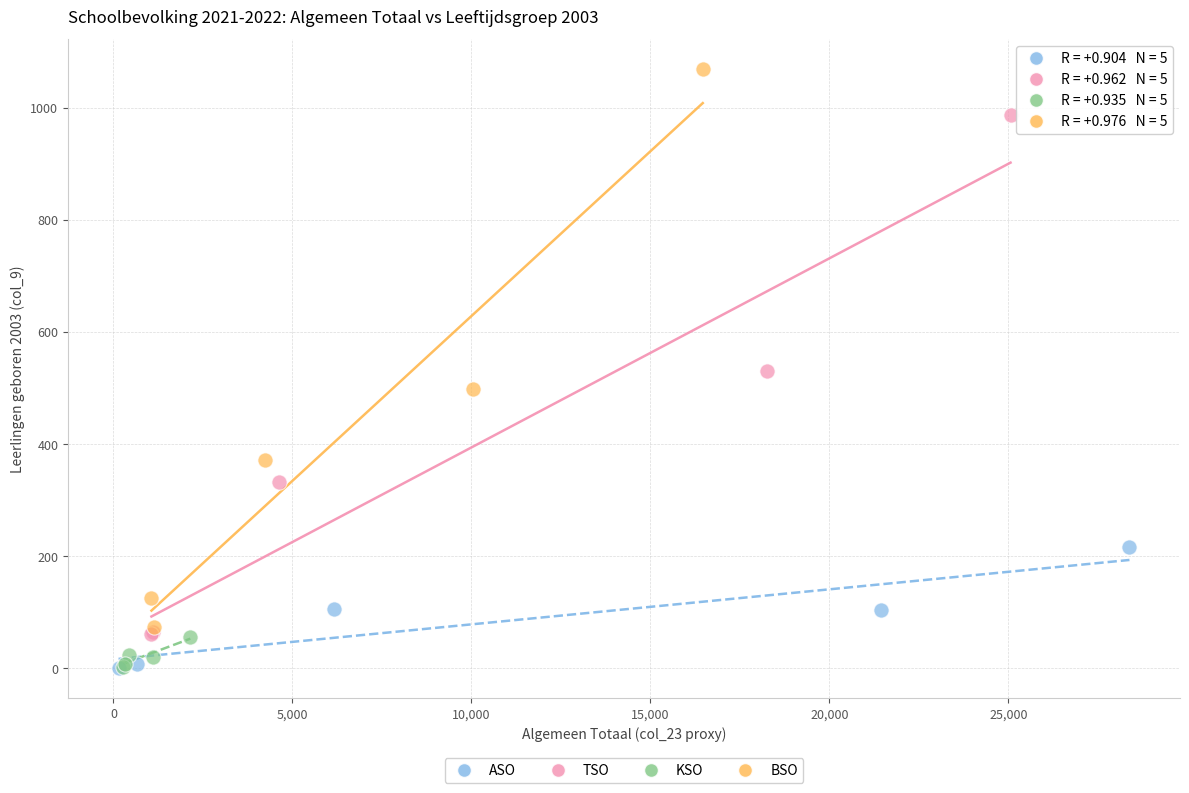

Which series has the widest spread of Y values?

BSO